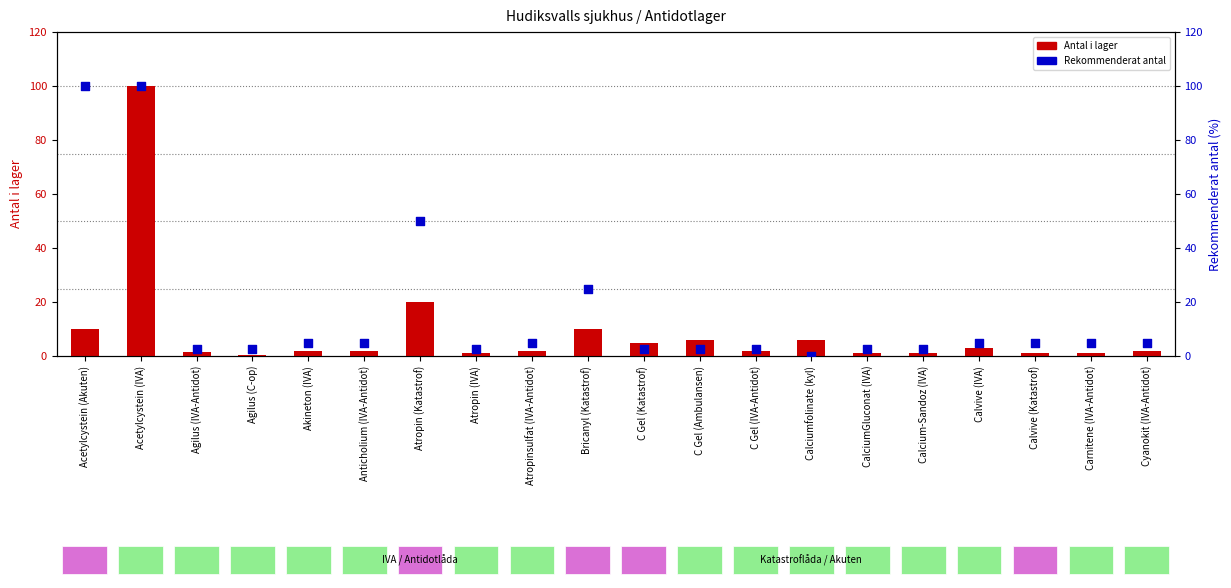

Is the value of Rekommenderat antal at Calciumfolinate (kyl) greater than the value of Antal i lager at Calvive (IVA)?

No